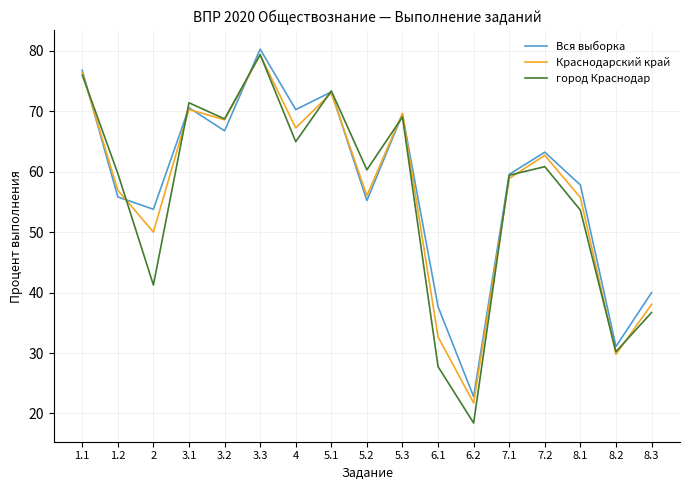

At which category does the chart reach its peak across all series?

3.3